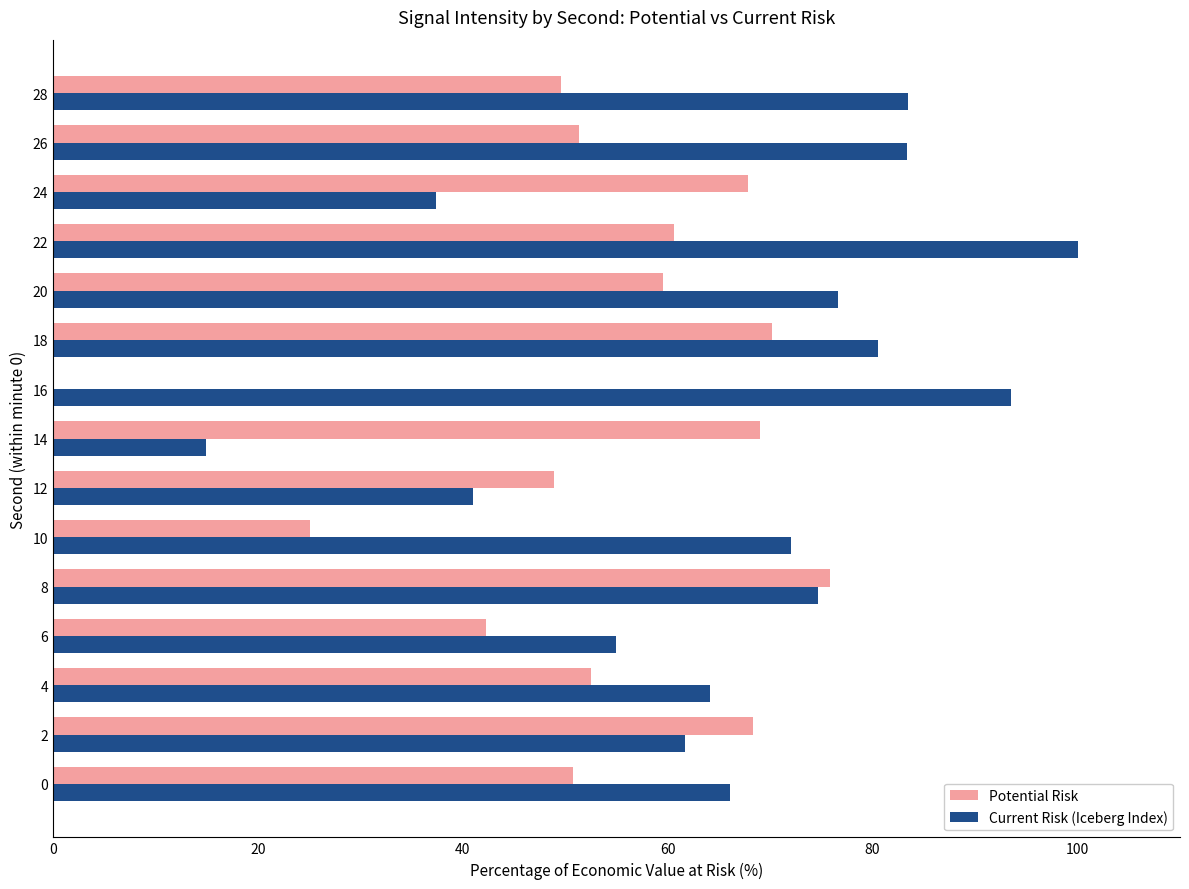

Which series has the largest total across all categories?

Current Risk (Iceberg Index)